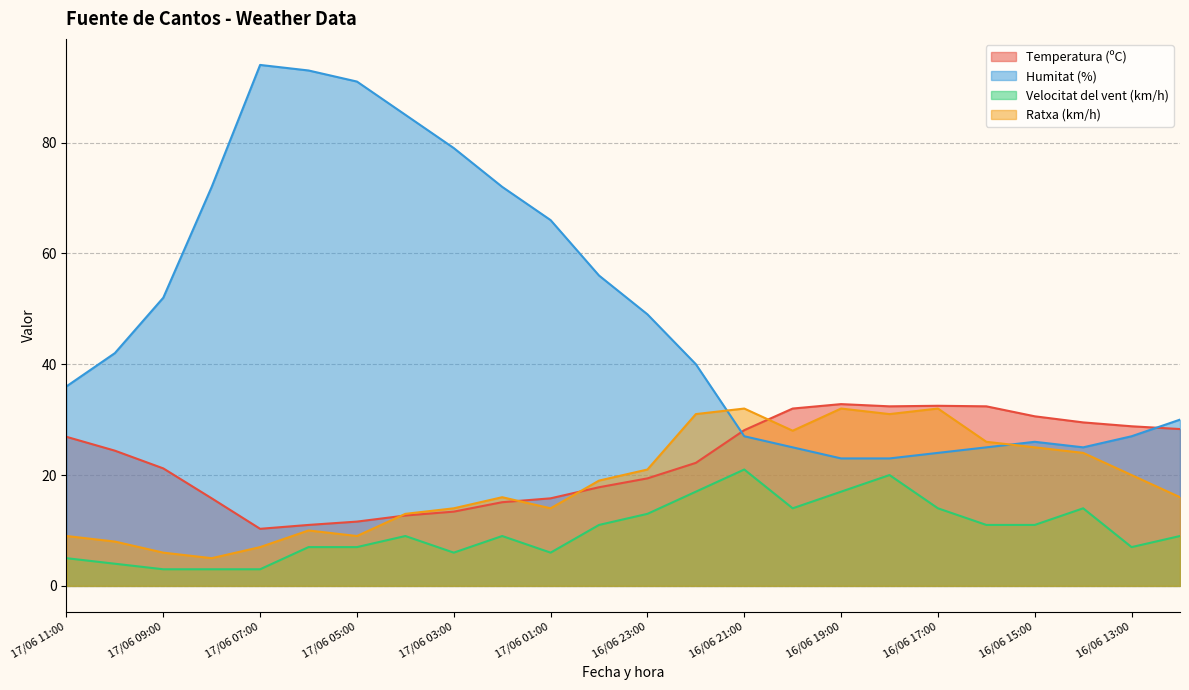

Is the value of Temperatura (ºC) at 17/06 06:00 greater than the value of Ratxa (km/h) at 16/06 20:00?

No